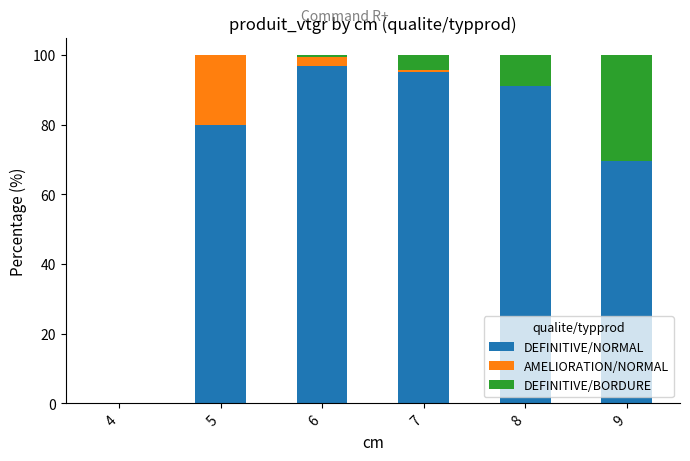

Reading right to left, what are the values for DEFINITIVE/NORMAL?

9=69.6	8=91.0	7=95.2	6=96.8	5=80.0	4=0.0